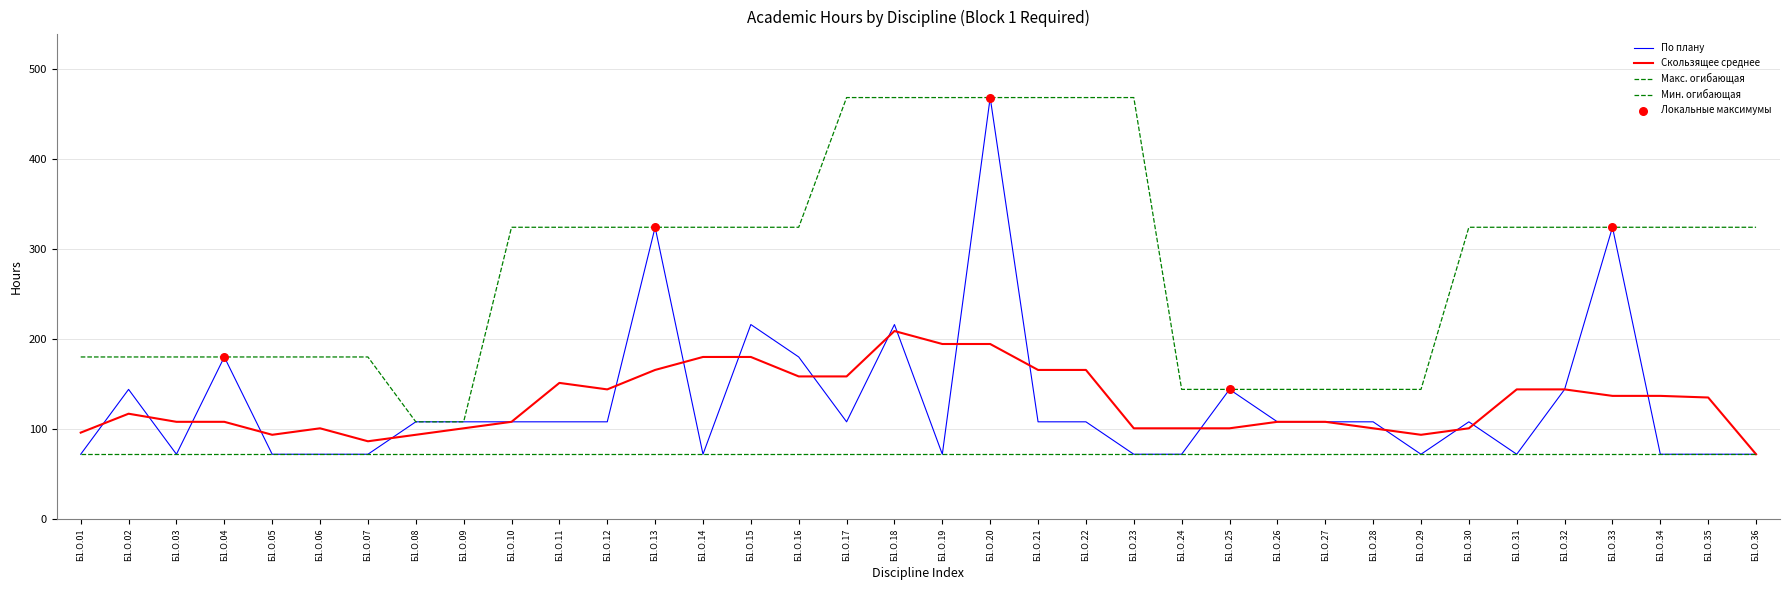

How many lines are shown in the chart?

4